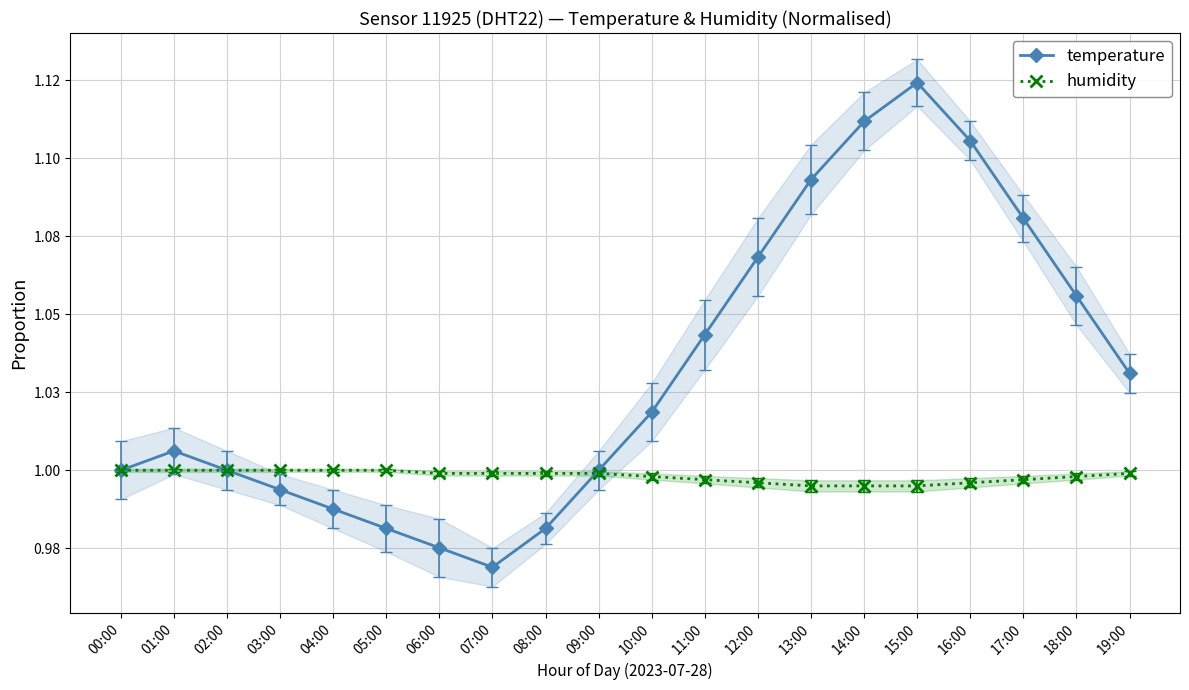

Which label corresponds to the largest value in the chart?

15:00